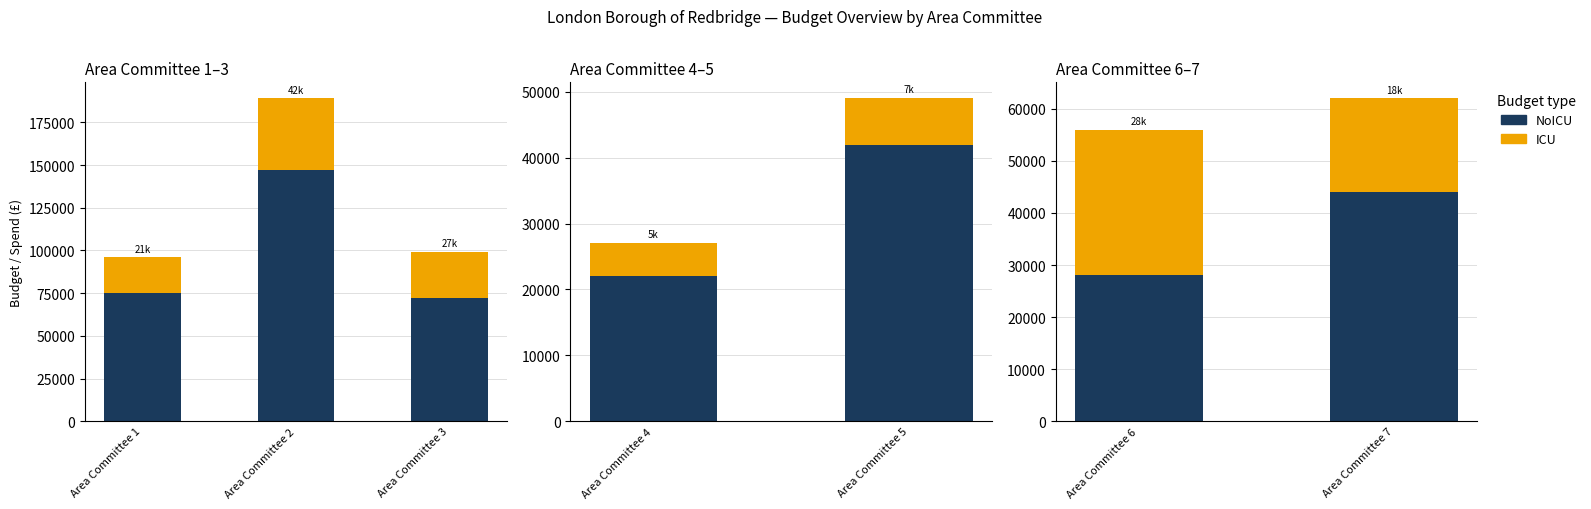

Between Area Committee 6 and Area Committee 7, which series saw the biggest shift?

NoICU